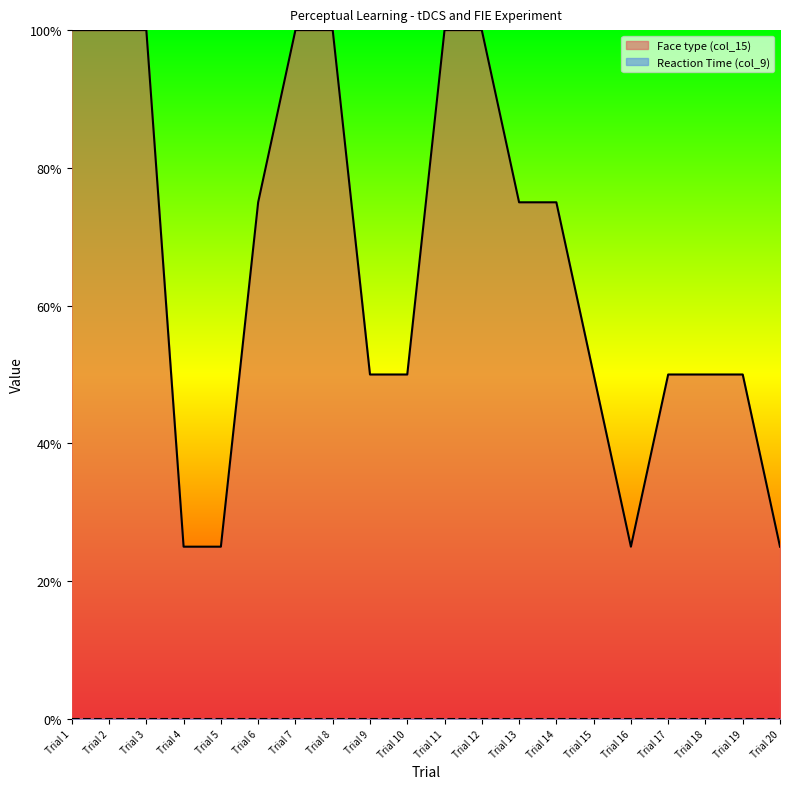

List the labels in order of value, smallest first.

Trial 4, Trial 5, Trial 16, Trial 20, Trial 9, Trial 10, Trial 15, Trial 17, Trial 18, Trial 19, Trial 6, Trial 13, Trial 14, Trial 1, Trial 2, Trial 3, Trial 7, Trial 8, Trial 11, Trial 12